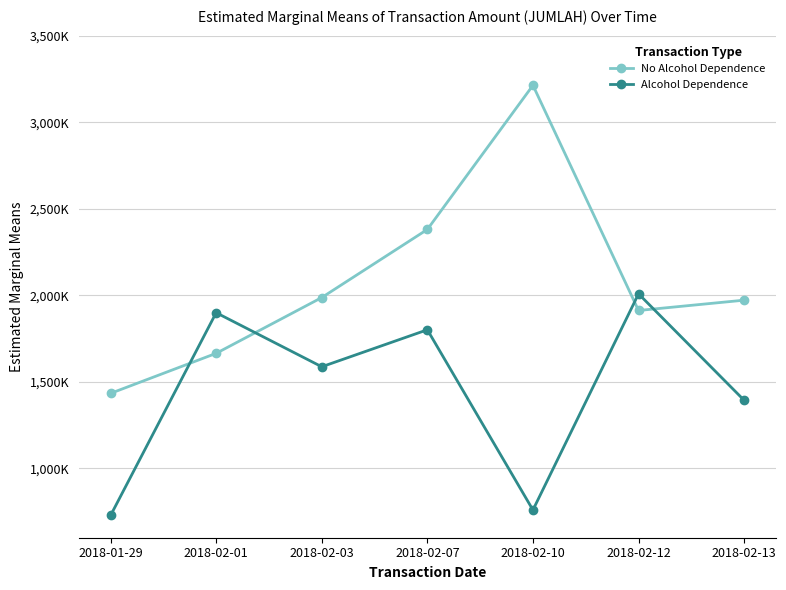

Which has a higher value, 2018-02-12 or 2018-02-10?

2018-02-10